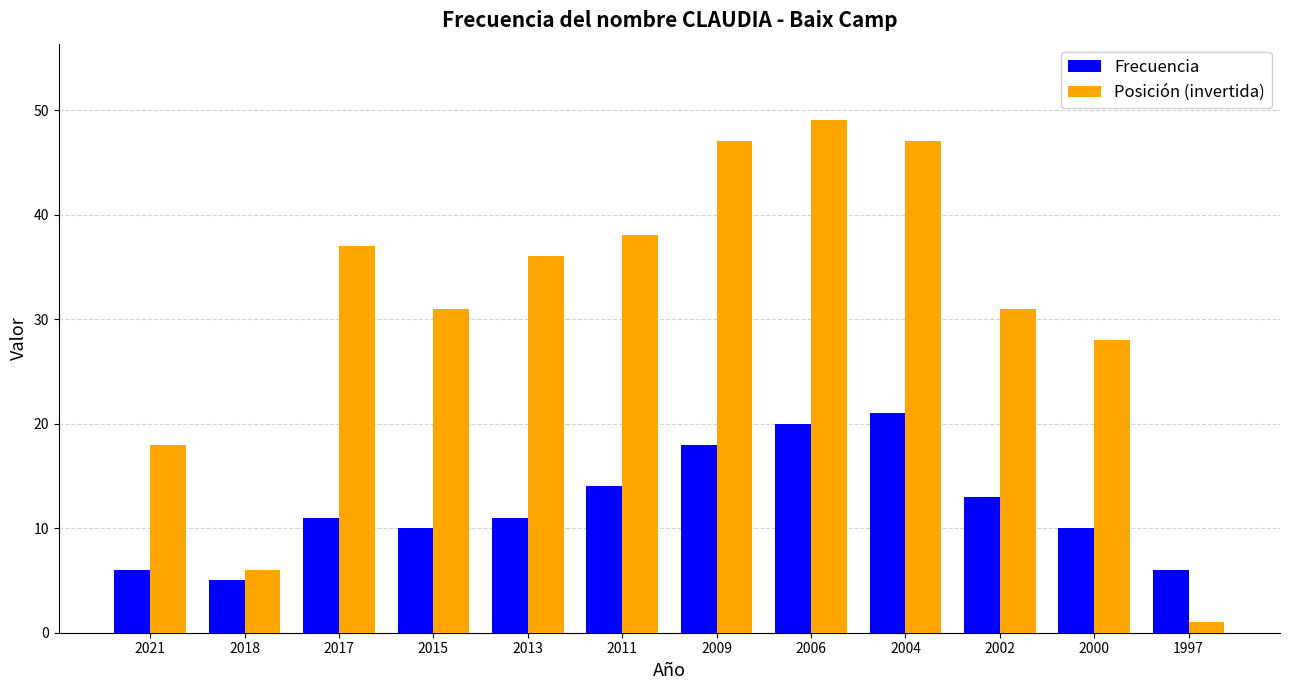

Which label corresponds to the smallest value in the chart?

1997